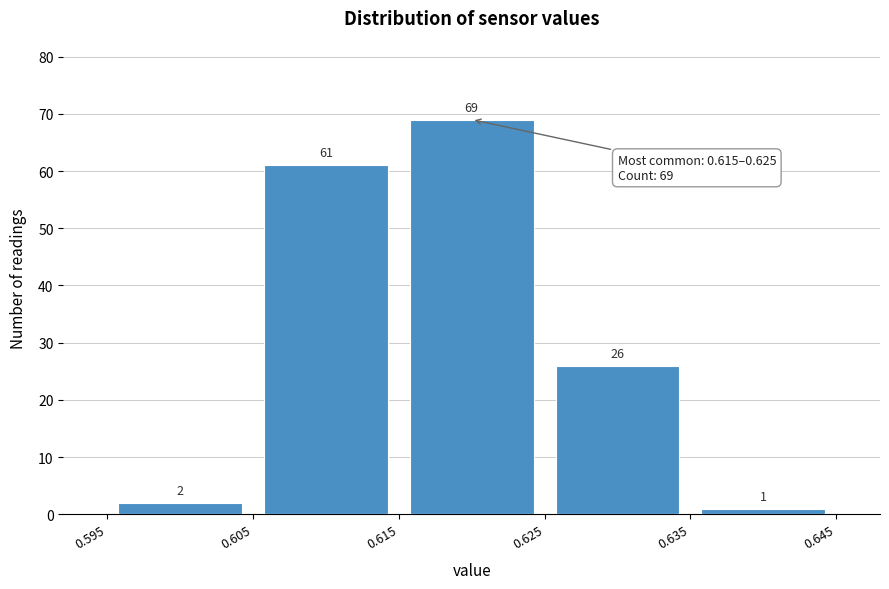

Reading left to right, list every bar in this chart as the range it spans on the x-axis followed by its height.

0.595 to 0.605: 2
0.605 to 0.615: 61
0.615 to 0.625: 69
0.625 to 0.635: 26
0.635 to 0.645: 1